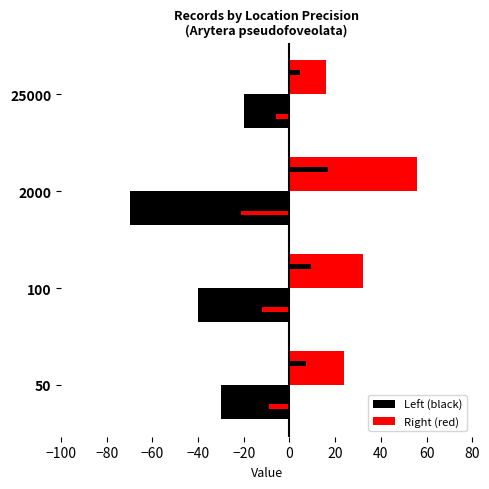

The value of Left (black) at 25000 is -28. True or false?

False